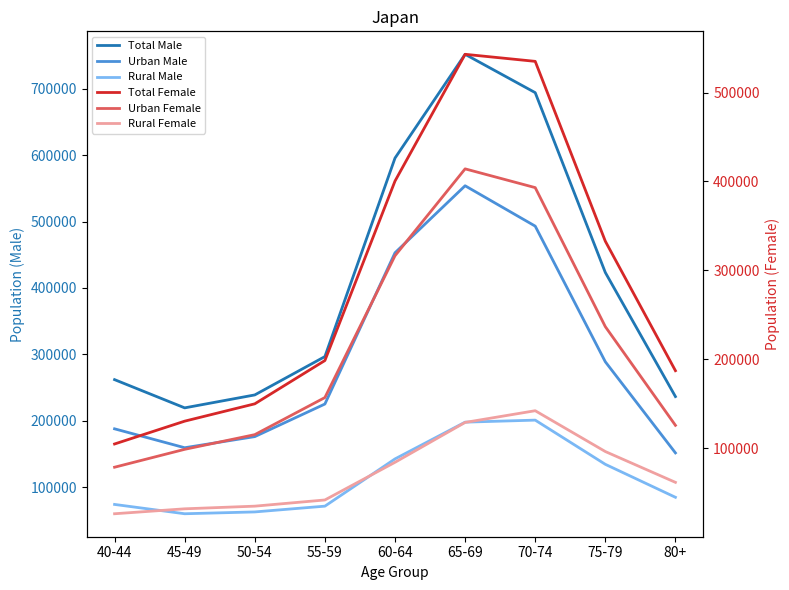

In Urban Male, how many points are lower than both neighbors (excluding endpoints)?

1